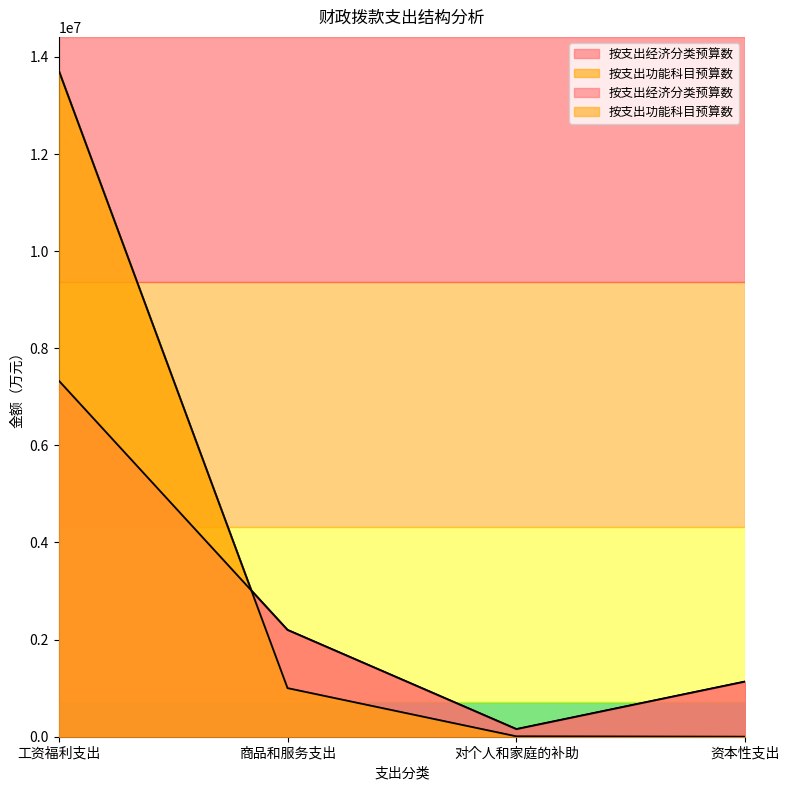

What is the sum of the 按支出功能科目预算数 values at 对个人和家庭的补助 and 资本性支出?

6764.6